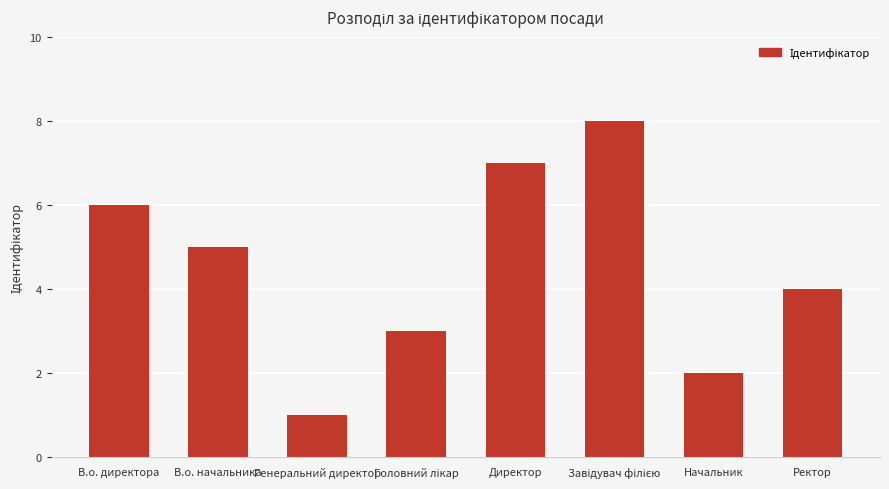

Where does the data first go above 5?

В.о. директора